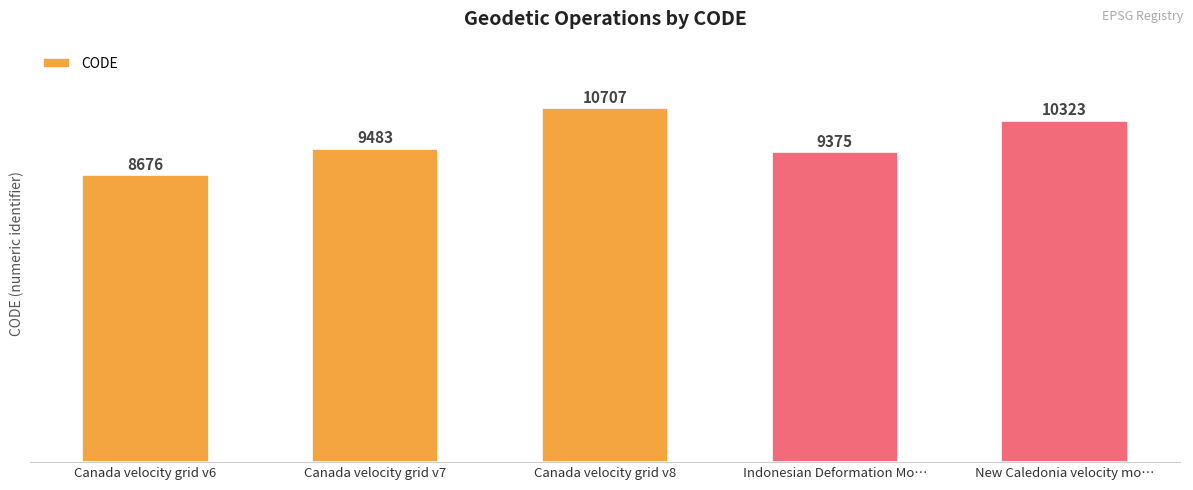

How many categories are shown in the chart?

5